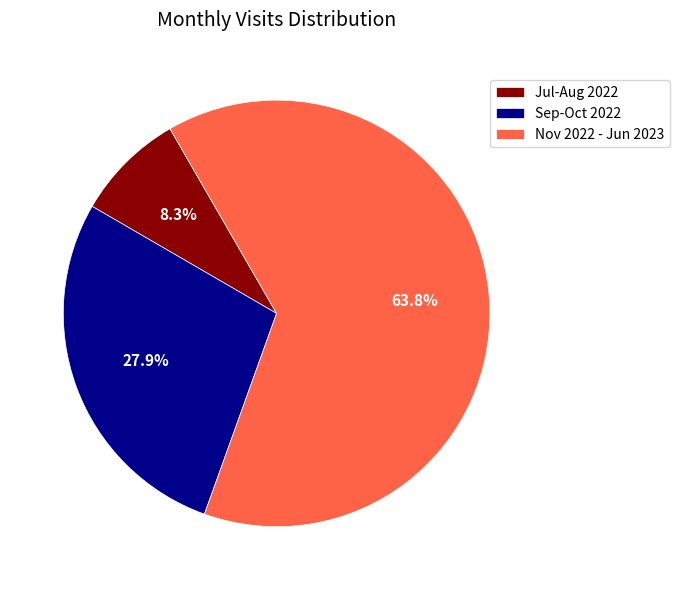

Rank the categories by value from highest to lowest.

Nov 2022 - Jun 2023, Sep-Oct 2022, Jul-Aug 2022